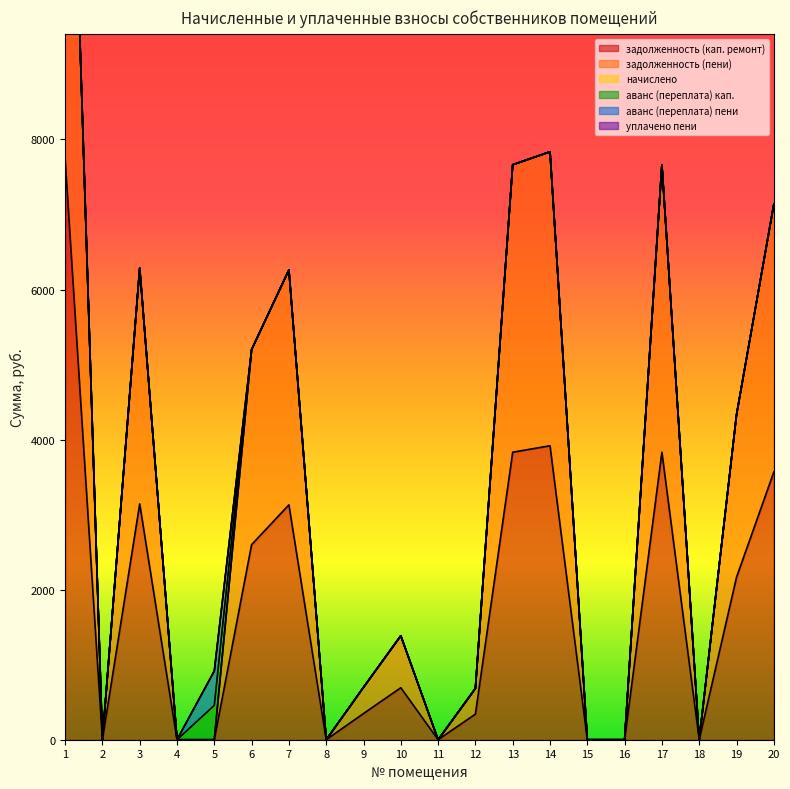

The аванс (переплата) кап. series shows 0.0 at 17. True or false?

True